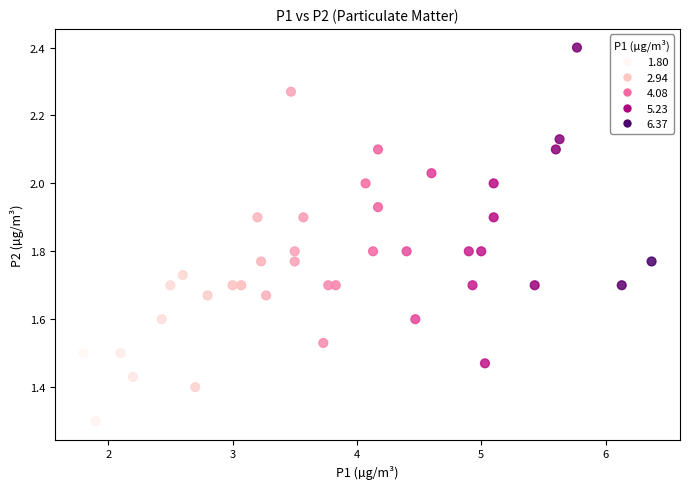

What is the range of Y values (max minus min)?

1.1